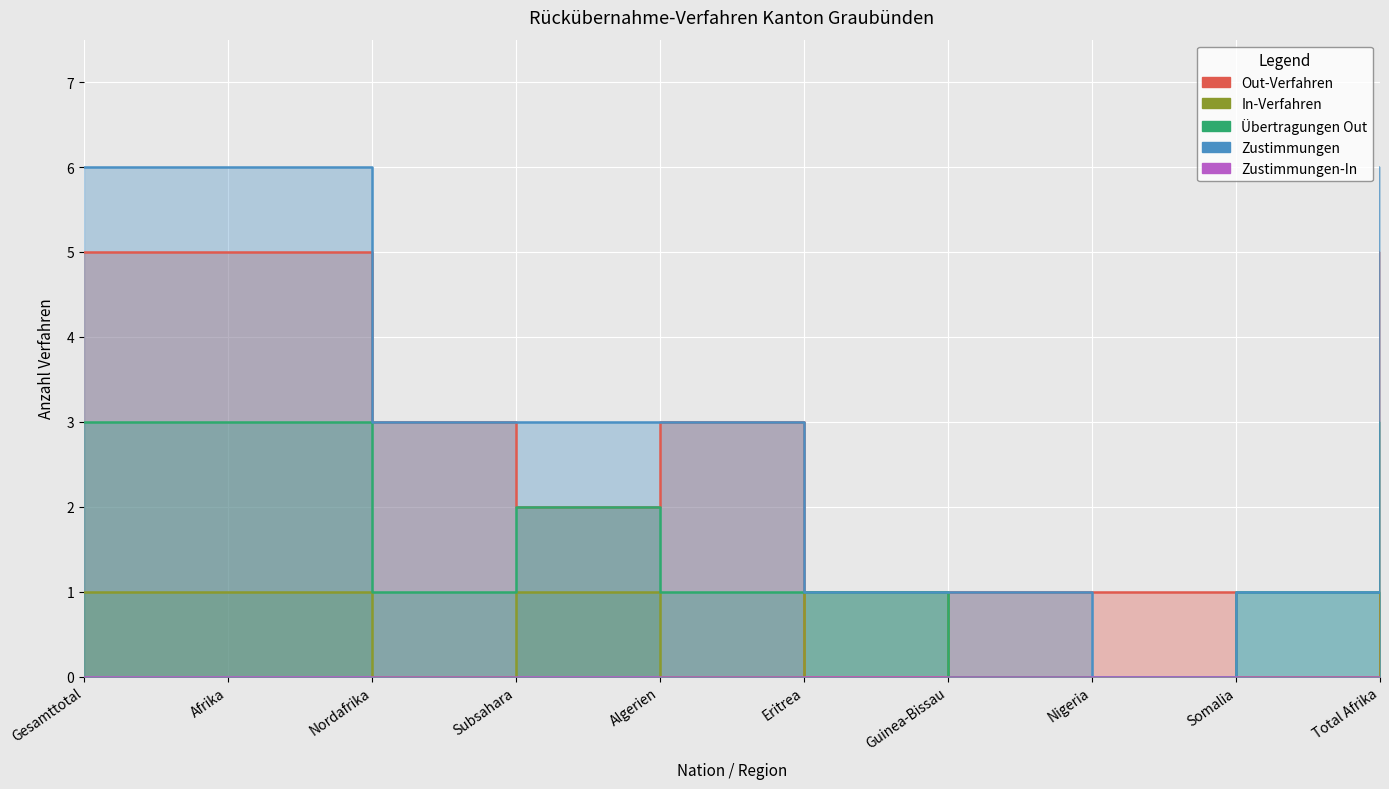

Rank the series at Guinea-Bissau from highest to lowest value.

Out-Verfahren, Zustimmungen, In-Verfahren, Uebertragungen-Out